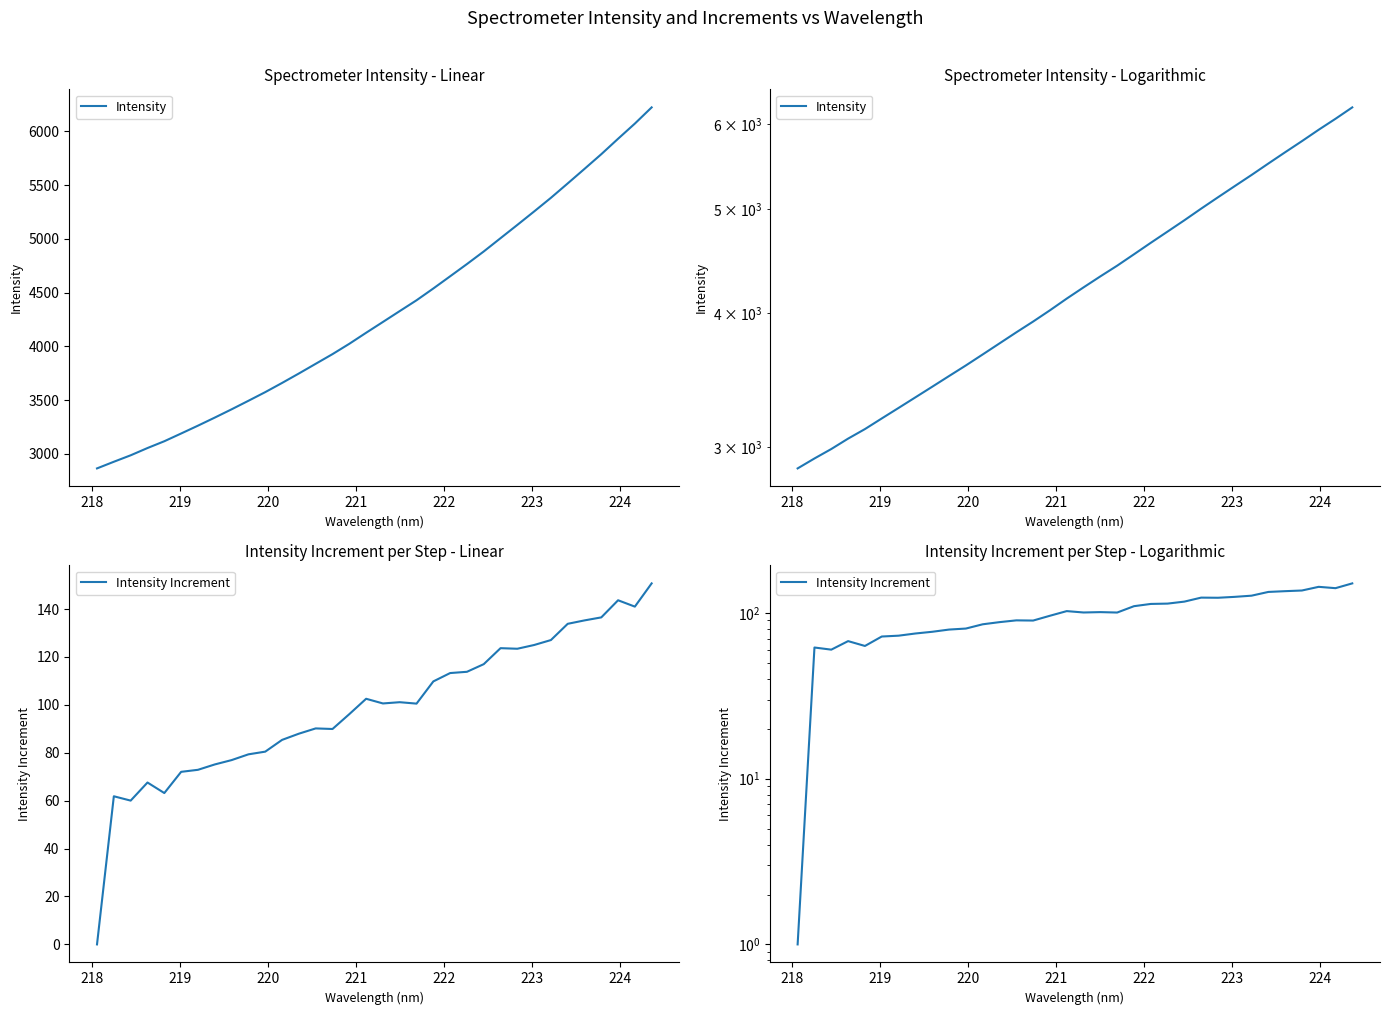

True or false: Intensity and Intensity Increment cross at least once.

False